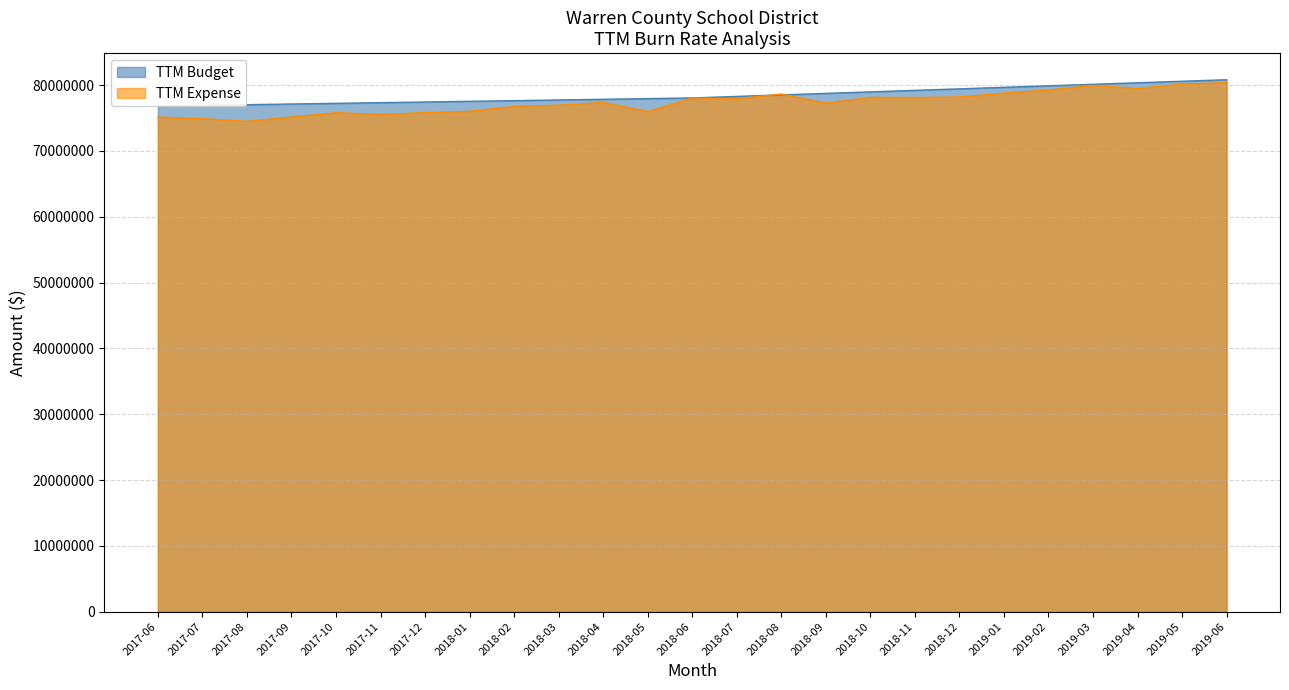

What is the maximum value for TTM Budget?

80815170.9